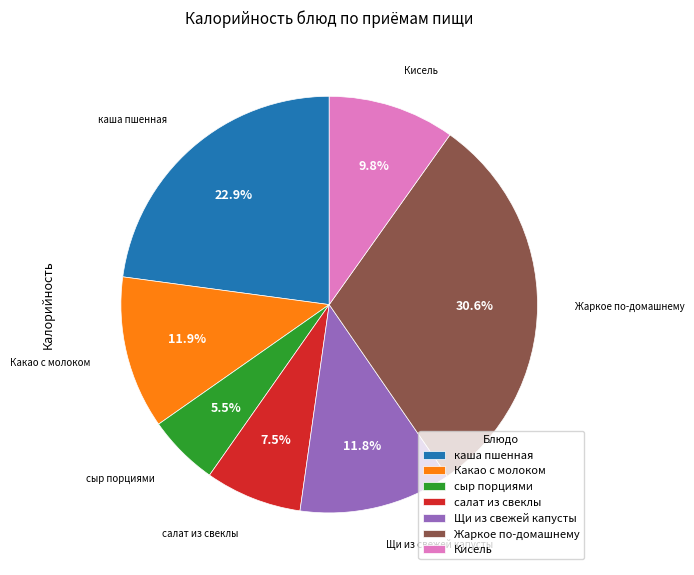

What percentage is NOT represented by Кисель?

90.2%